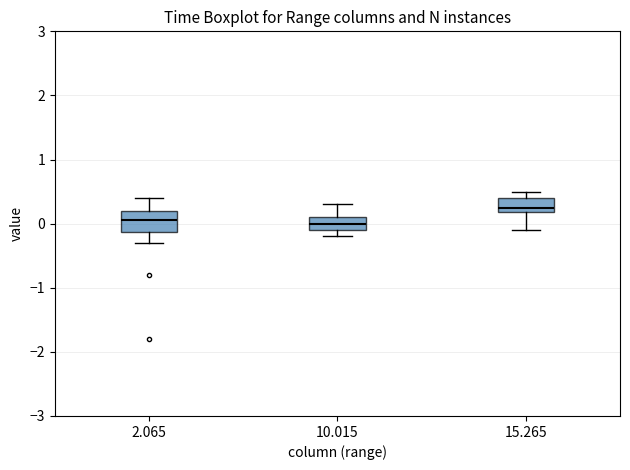

Reading left to right, read every box against the y-axis: the position of its median line, the range the box covers, and the ends of its whiskers. The values are not printed on the chart, so give them approximately, as read against the axis.

2.065: median 0.1, box -0.1 to 0.2, whiskers -0.3 to 0.4
10.015: median 0.0, box -0.1 to 0.1, whiskers -0.2 to 0.3
15.265: median 0.3, box 0.2 to 0.4, whiskers -0.1 to 0.5